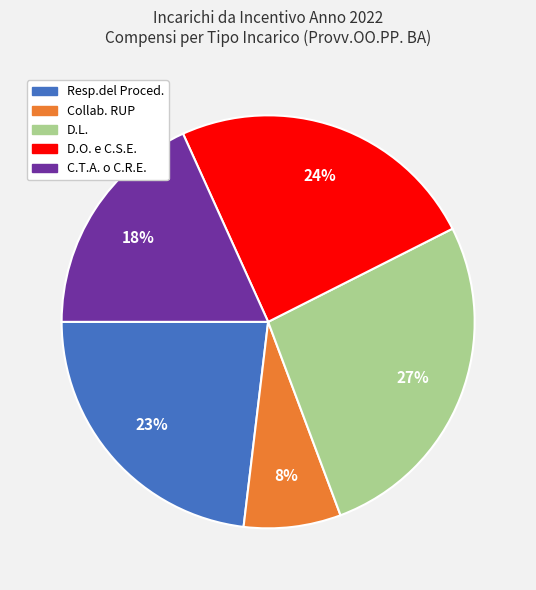

Do Collab. RUP and D.L. together represent more than half of the pie?

No